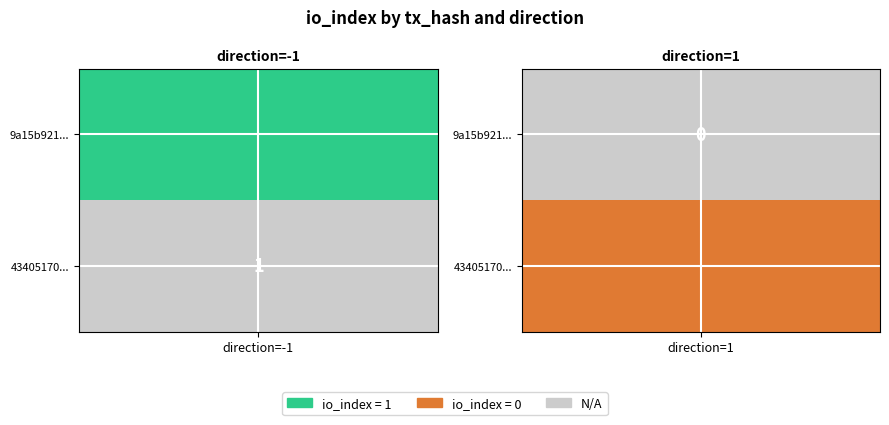

True or false: 43405170add472b4dbf2d33d3a9c53e3aad1b61 has a value of 0 at 1.

False